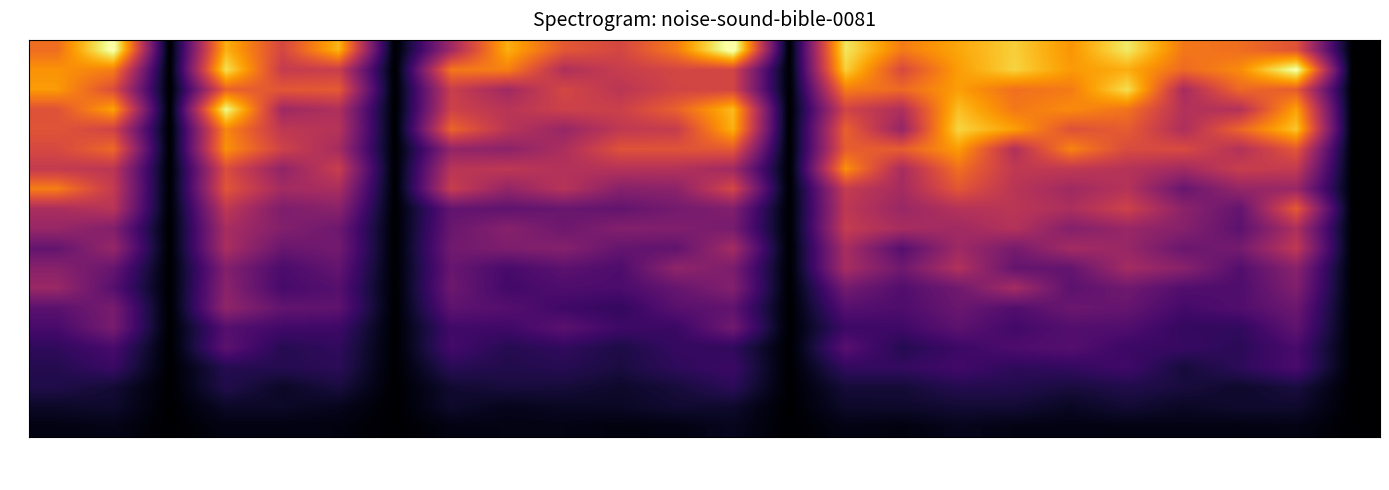

Count the number of data series in this chart.

20